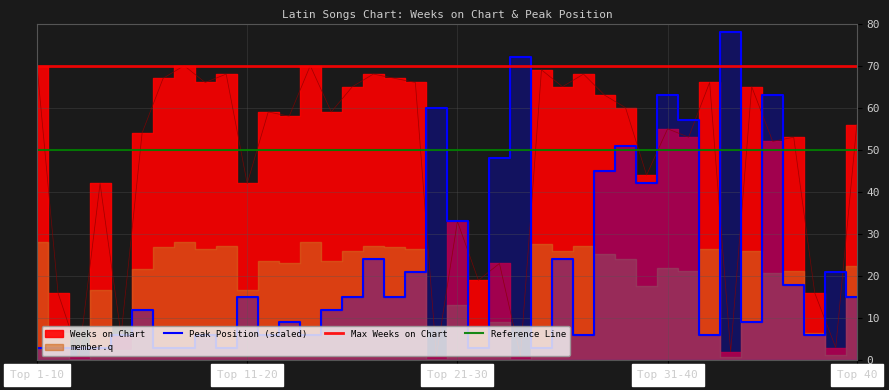

The Peak Position (scaled) series shows 15 at Top 21-30. True or false?

False